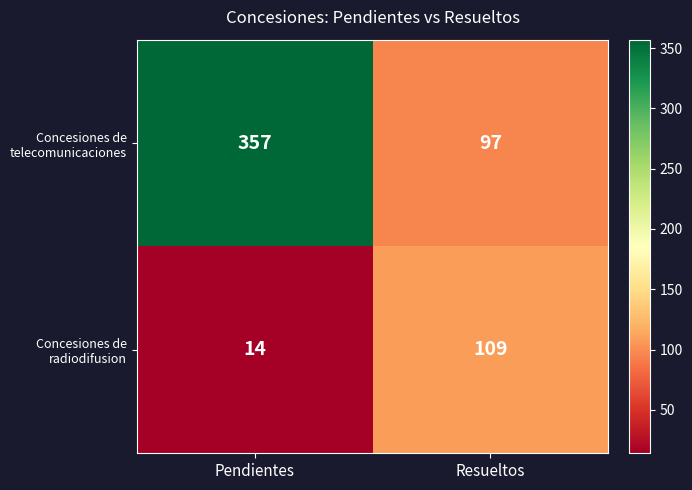

True or false: Concesiones de radiodifusion has a value of 109 at Resueltos.

True